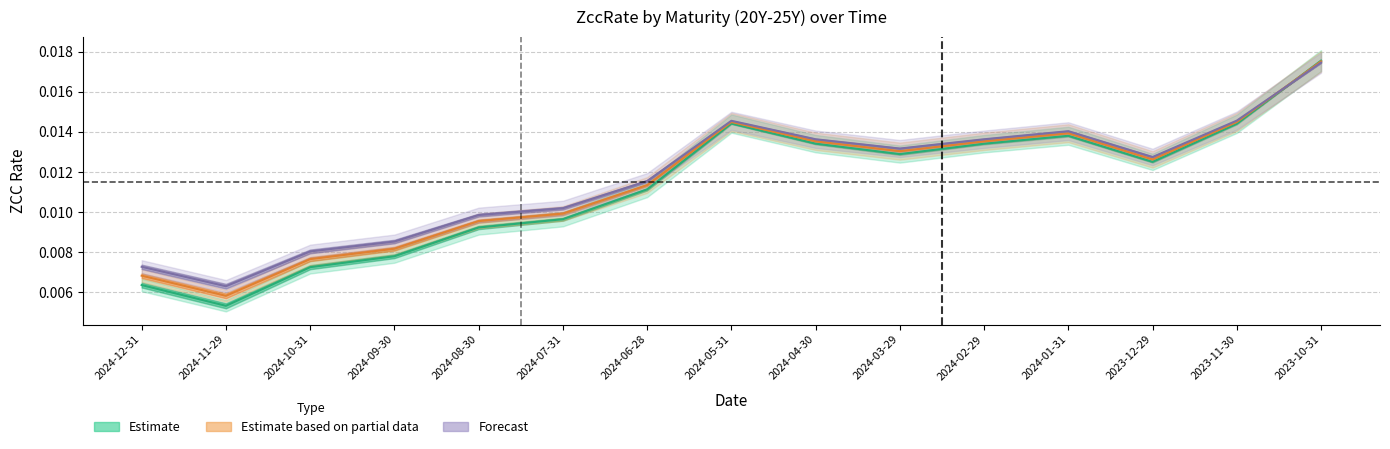

Reading right to left, list all the values displayed in this chart.

Estimate: 2023-10-31=0.0	2023-11-30=0.0	2023-12-29=0.0	2024-01-31=0.0	2024-02-29=0.0	2024-03-29=0.0	2024-04-30=0.0	2024-05-31=0.0	2024-06-28=0.0	2024-07-31=0.0	2024-08-30=0.0	2024-09-30=0.0	2024-10-31=0.0	2024-11-29=0.0	2024-12-31=0.0
Estimate based on partial data: 2023-10-31=0.0	2023-11-30=0.0	2023-12-29=0.0	2024-01-31=0.0	2024-02-29=0.0	2024-03-29=0.0	2024-04-30=0.0	2024-05-31=0.0	2024-06-28=0.0	2024-07-31=0.0	2024-08-30=0.0	2024-09-30=0.0	2024-10-31=0.0	2024-11-29=0.0	2024-12-31=0.0
Forecast: 2023-10-31=0.0	2023-11-30=0.0	2023-12-29=0.0	2024-01-31=0.0	2024-02-29=0.0	2024-03-29=0.0	2024-04-30=0.0	2024-05-31=0.0	2024-06-28=0.0	2024-07-31=0.0	2024-08-30=0.0	2024-09-30=0.0	2024-10-31=0.0	2024-11-29=0.0	2024-12-31=0.0